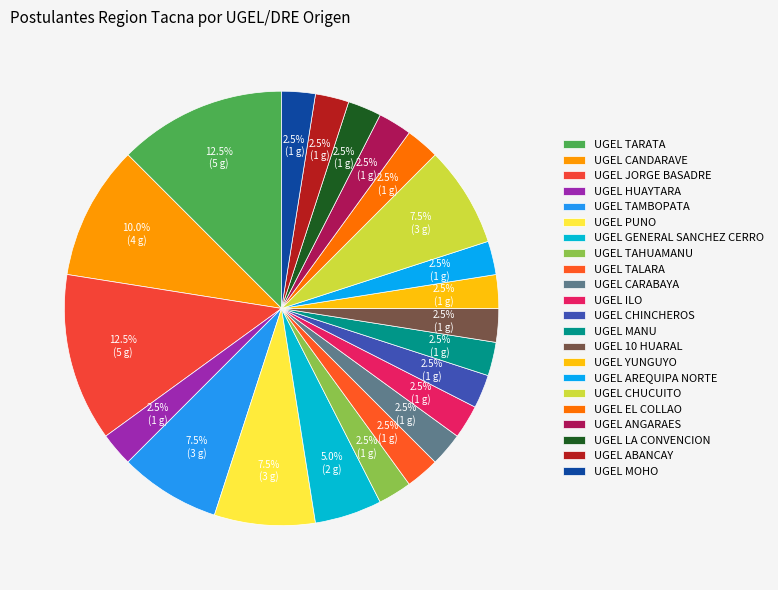

To the nearest percent, what is the combined percentage of UGEL HUAYTARA and UGEL MOHO?

5%